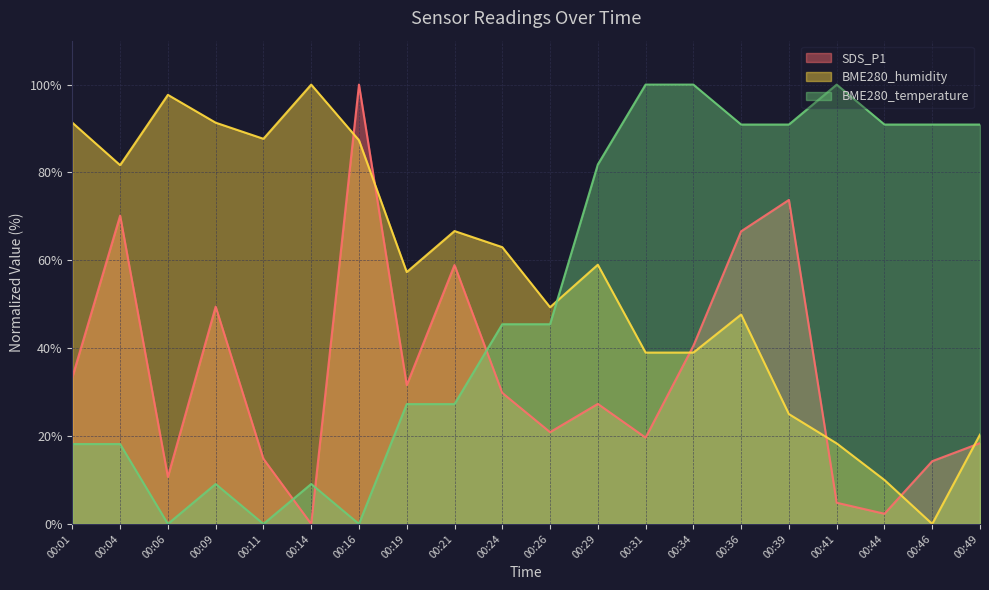

Where do BME280_temperature and SDS_P1 first cross each other?

00:11 and 00:14